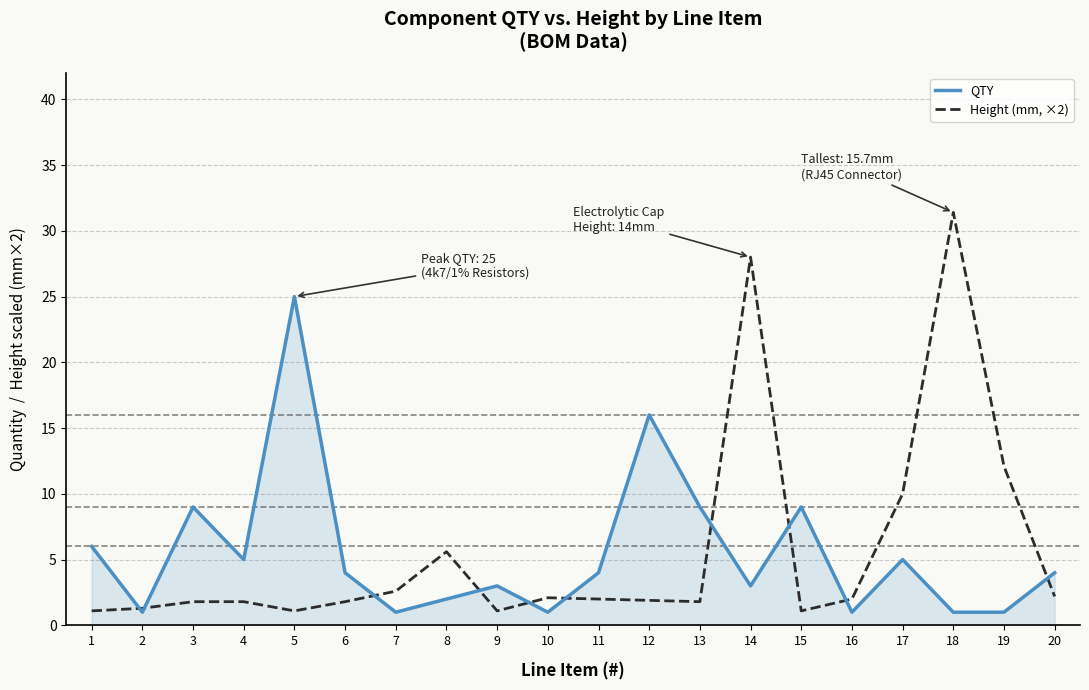

True or false: Height (mm, ×2) has a value of 1.0 at 7.

False